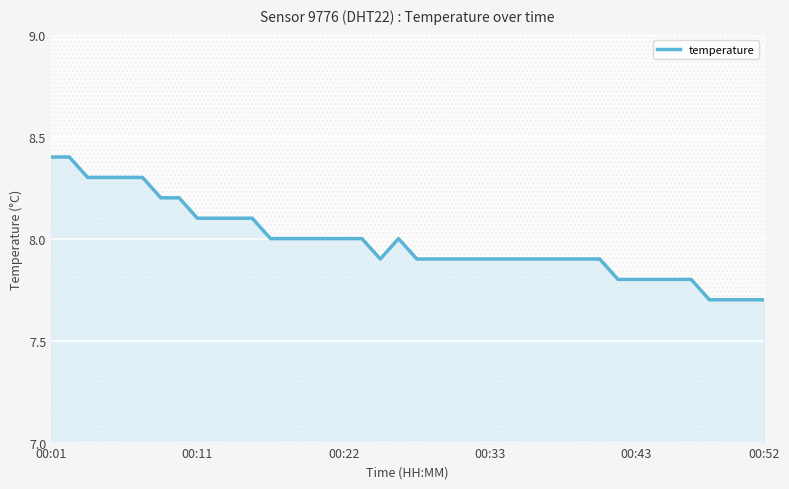

What is the maximum value for temperature?

8.4